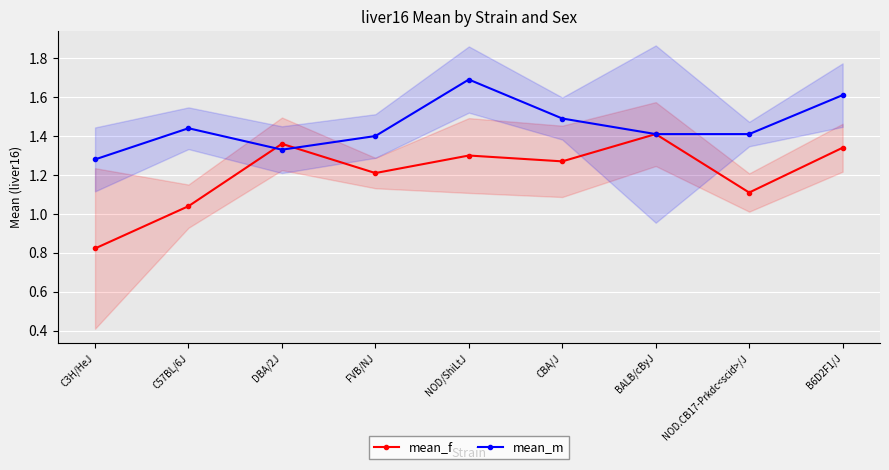

At which label does mean_m reach its minimum?

C3H/HeJ